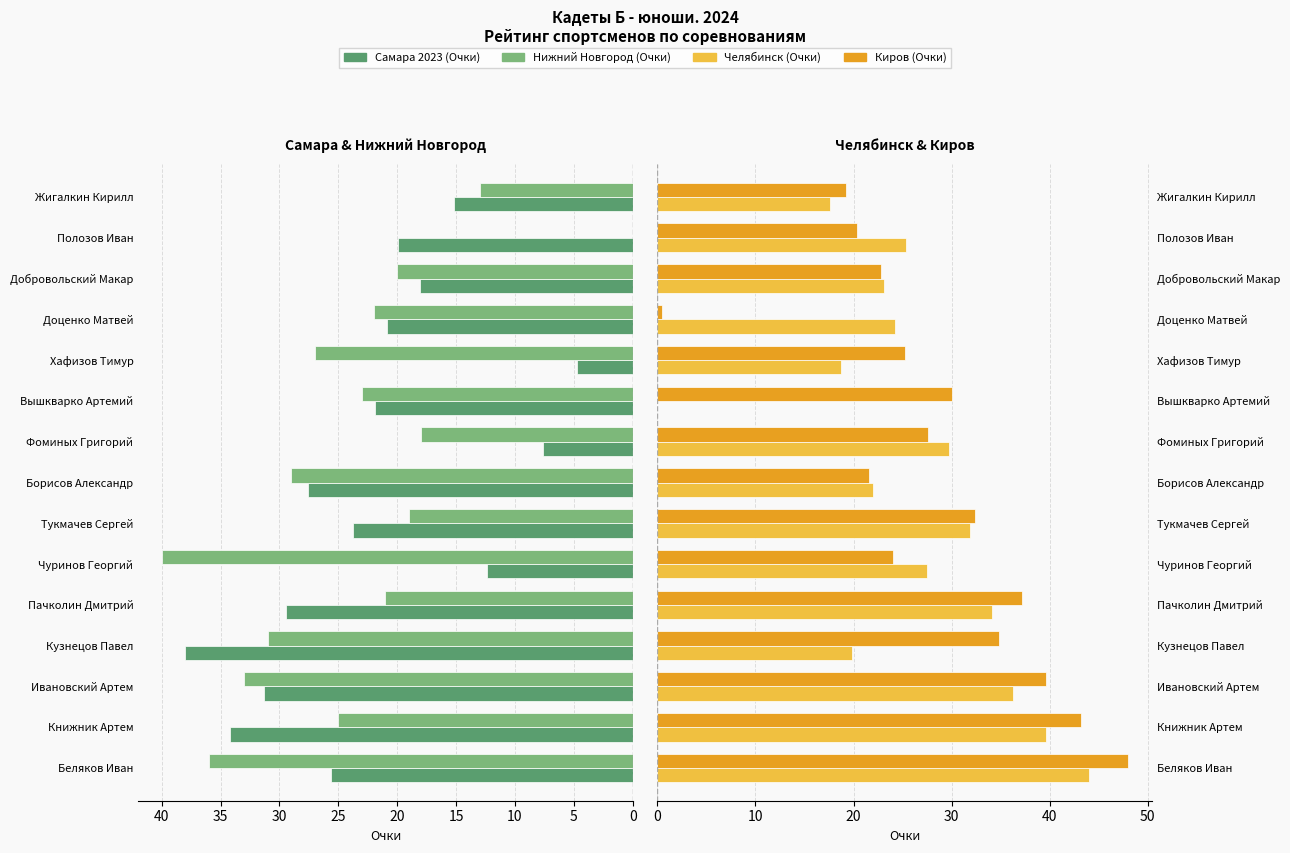

Does the chart contain any negative values?

No